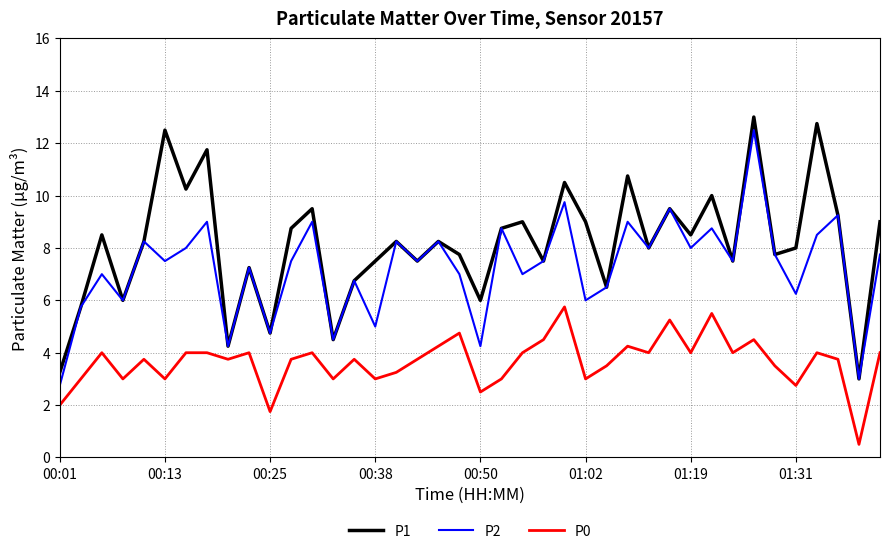

True or false: P2 and P0 intersect in this chart.

False